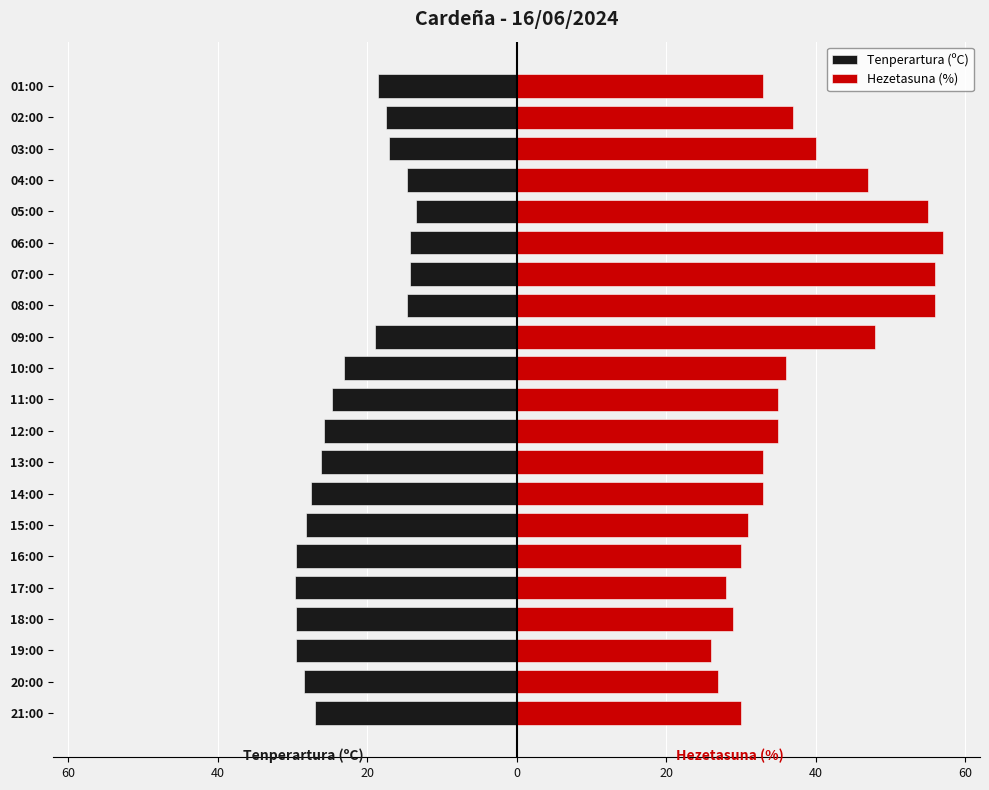

At 20:00, list the series in order from largest to smallest.

Hezetasuna (%), Tenperartura (ºC)